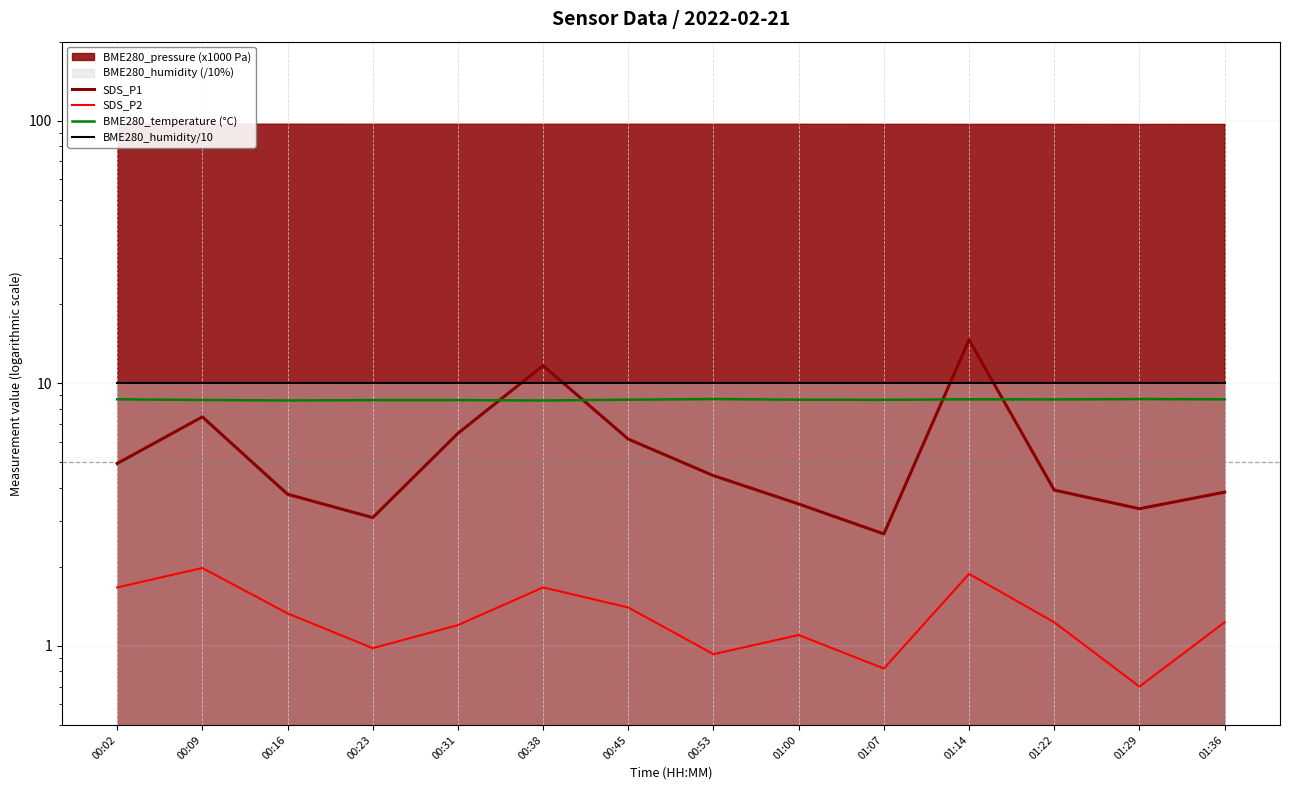

Which series has the largest total across all categories?

BME280_humidity/10